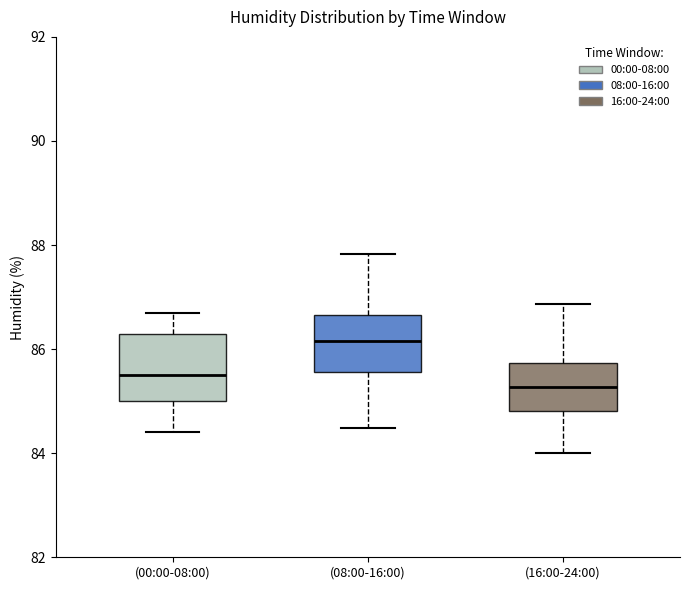

Which box has the highest median line?

(08:00-16:00)